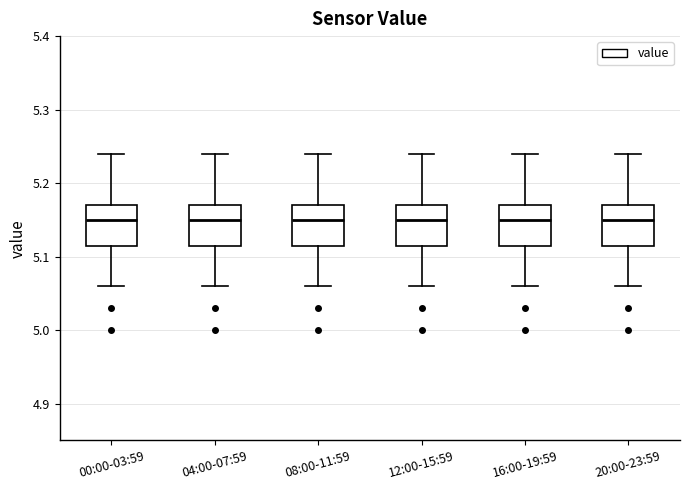

Reading left to right, transcribe this box plot: for each box, give where its median line is, the range the box spans, and where its two whiskers end, as read against the y-axis. The values are not printed on the chart, so give them approximately, as read against the axis.

00:00-03:59: median 5.15, box 5.12 to 5.17, whiskers 5.06 to 5.24
04:00-07:59: median 5.15, box 5.12 to 5.17, whiskers 5.06 to 5.24
08:00-11:59: median 5.15, box 5.12 to 5.17, whiskers 5.06 to 5.24
12:00-15:59: median 5.15, box 5.12 to 5.17, whiskers 5.06 to 5.24
16:00-19:59: median 5.15, box 5.12 to 5.17, whiskers 5.06 to 5.24
20:00-23:59: median 5.15, box 5.12 to 5.17, whiskers 5.06 to 5.24